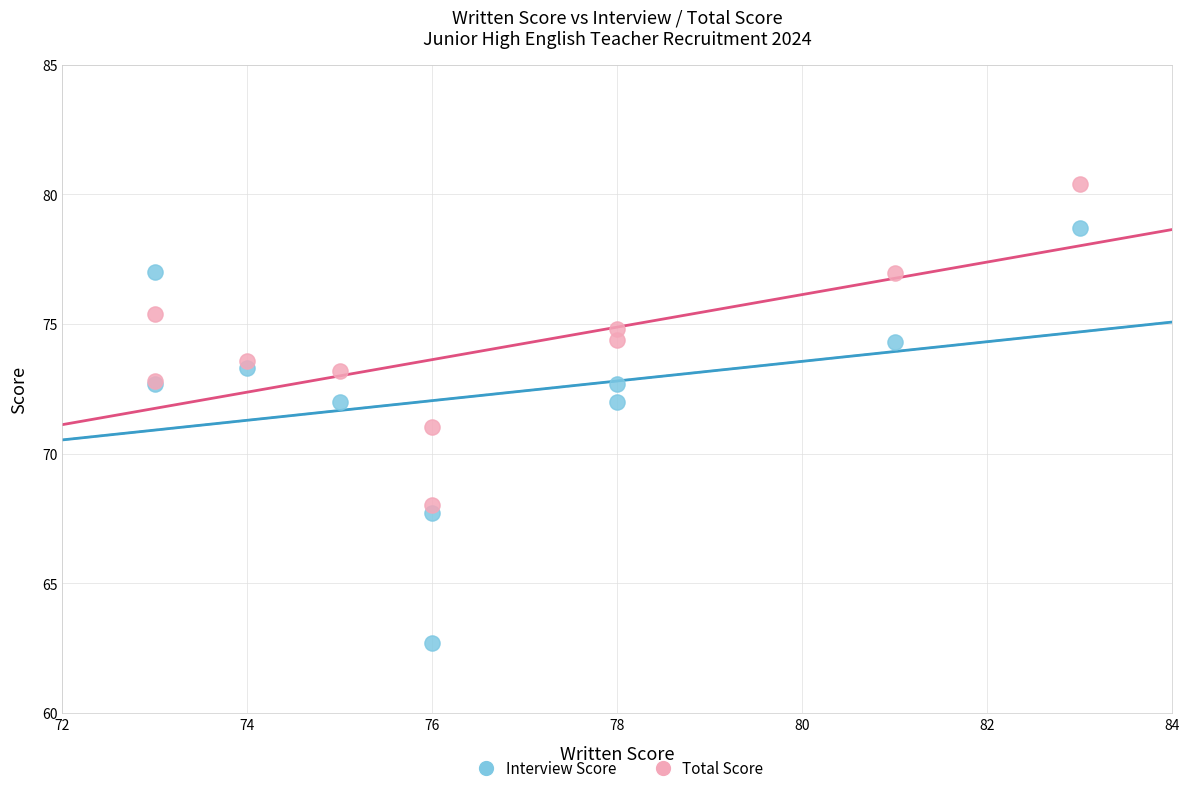

Which series contains the lowest Y value?

Interview Score